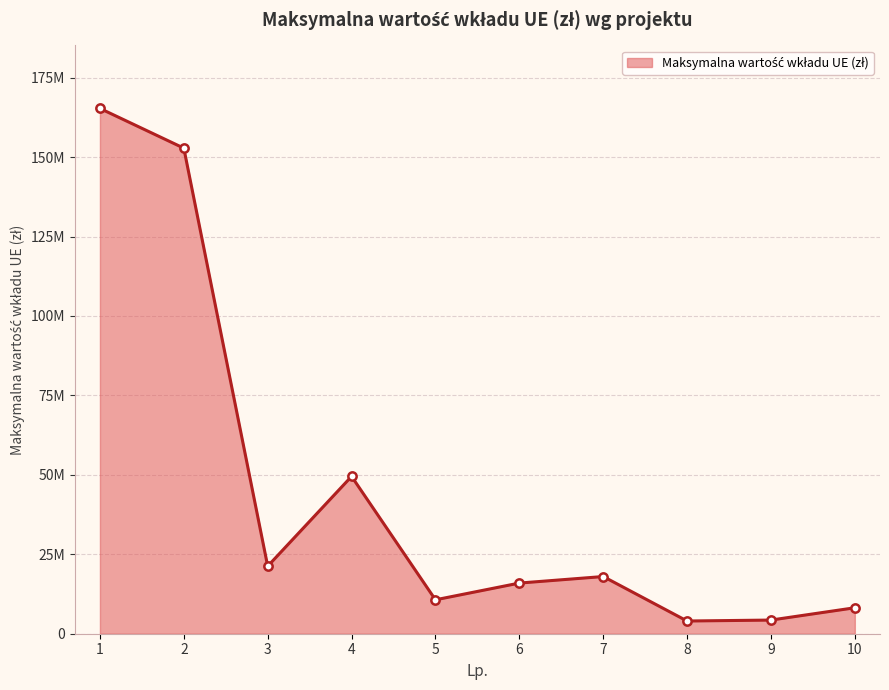

Is it true that the value at 6 is 15941836.2?

True